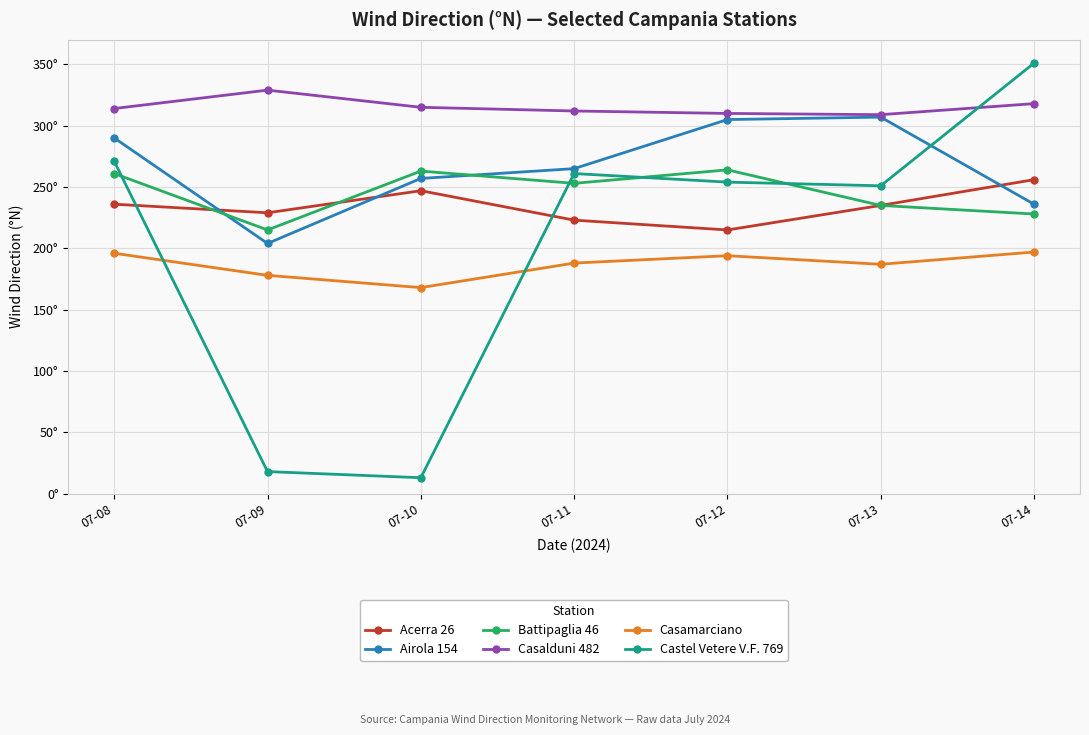

Reading left to right, transcribe all the data shown in this chart.

Acerra 26: 236	229	247	223	215	235	256
Airola 154: 290	204	257	265	305	307	236
Battipaglia 46: 261	215	263	253	264	235	228
Casalduni 482: 314	329	315	312	310	309	318
Casamarciano: 196	178	168	188	194	187	197
Castel Vetere V.F. 769: 271	18	13	261	254	251	351